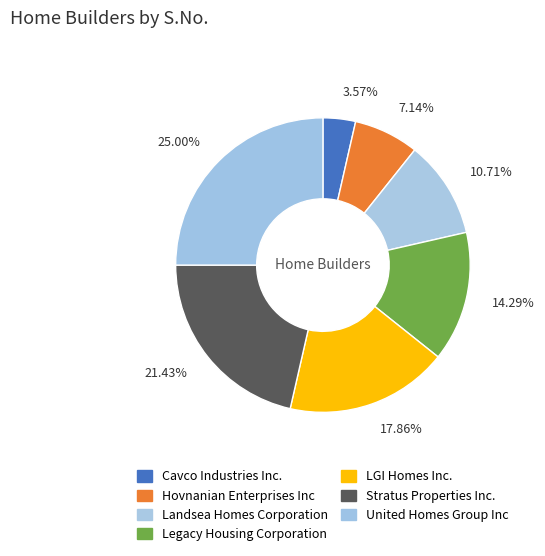

Which slice is the largest?

25.00%